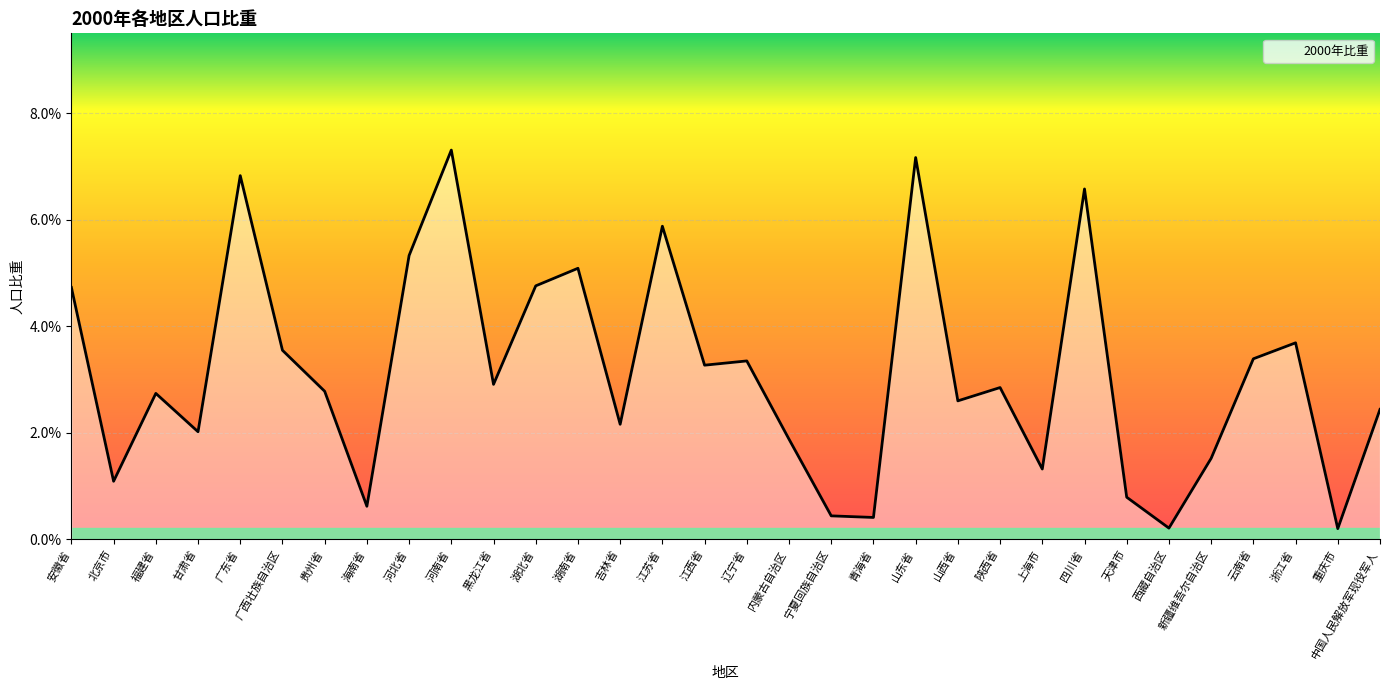

Does the chart display data point markers on the line(s)?

No